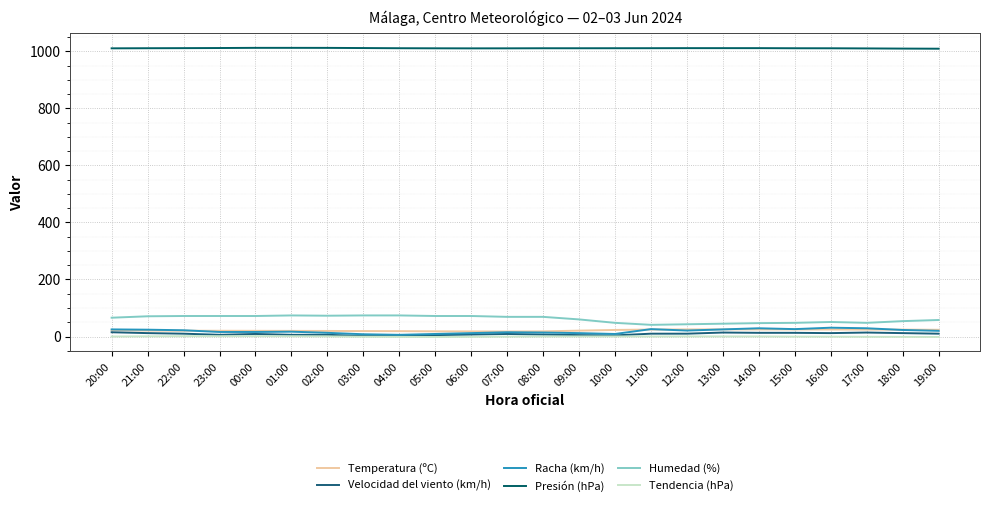

At how many categories does at least one series exceed 519?

24